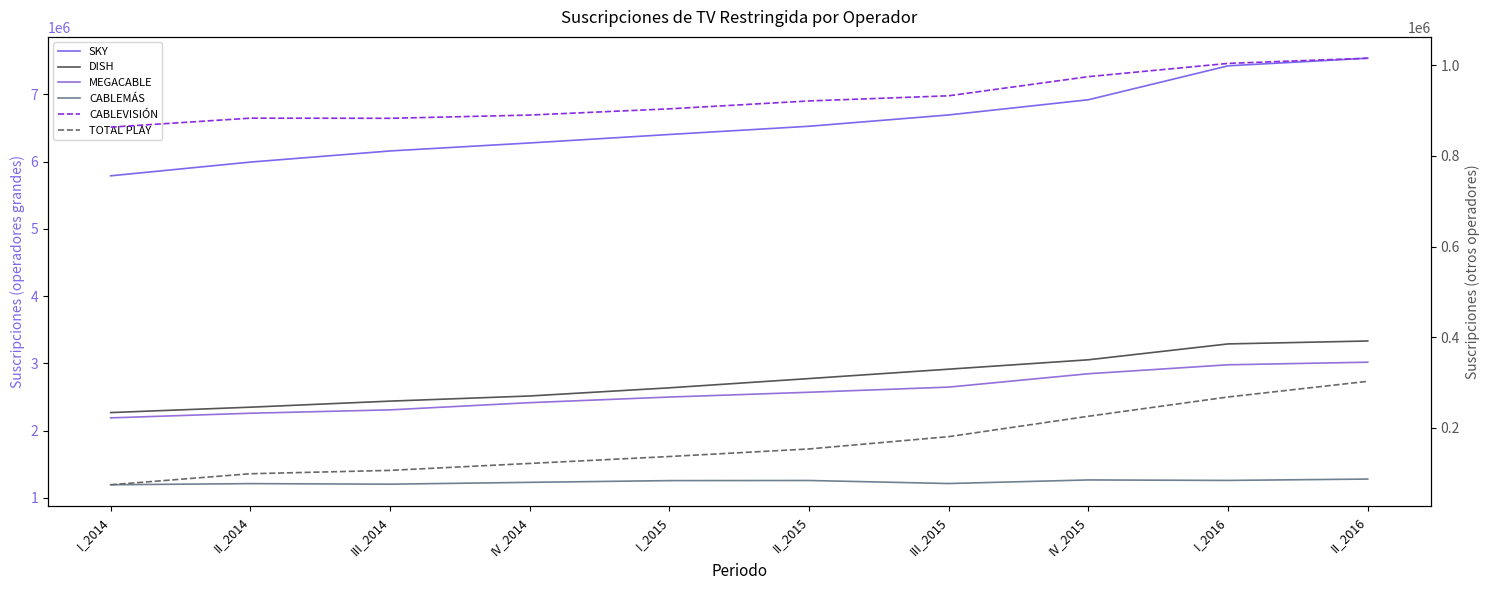

What is the difference between the maximum and minimum values in the MEGACABLE series?

827524